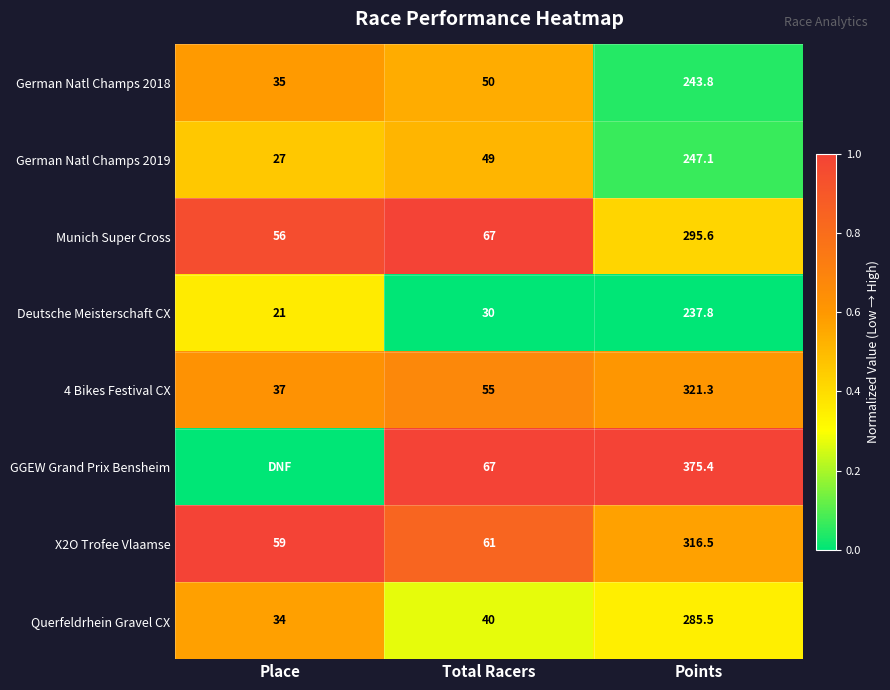

What is the average value of the 4 Bikes Festival CX series?

137.8